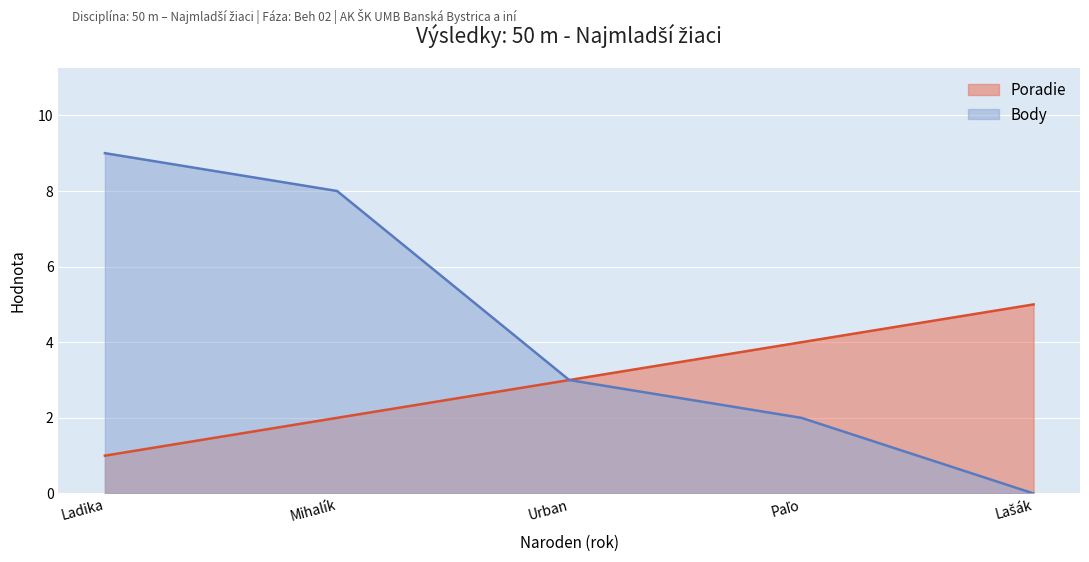

List the series in order of their peak value, highest first.

Body, Poradie